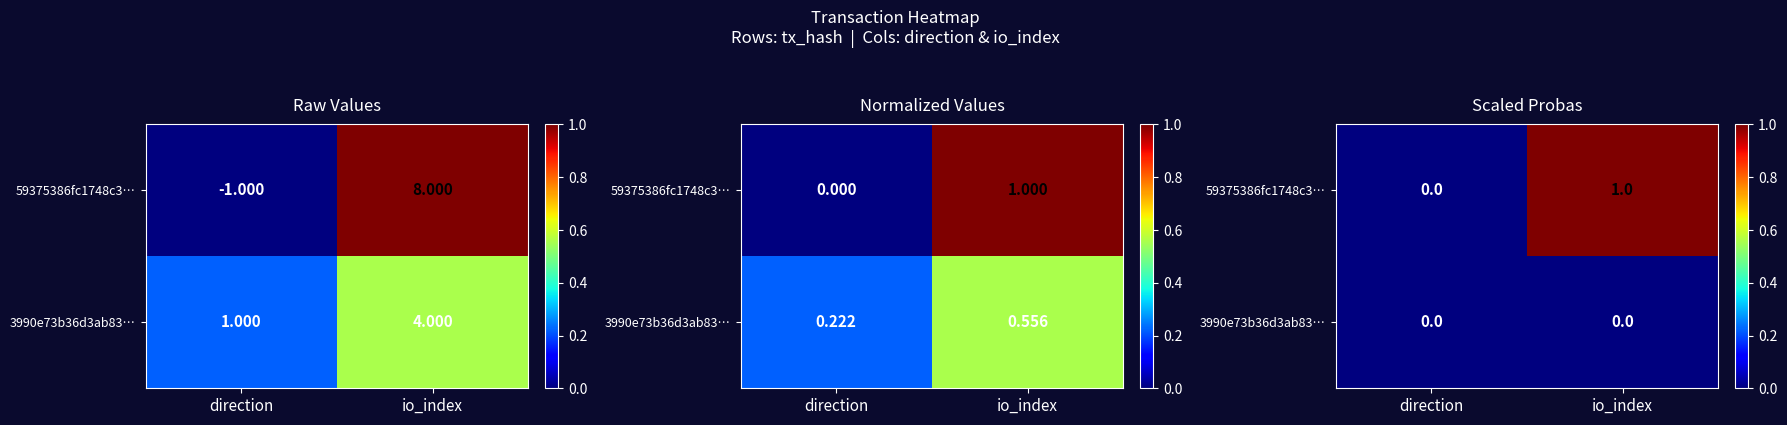

List the series in order of their overall mean, lowest first.

3990e73b36d3ab83…, 59375386fc1748c3…